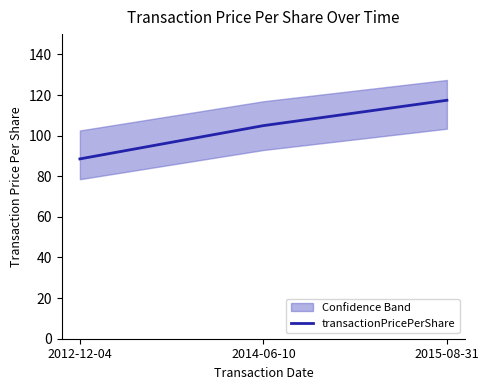

What is the difference between the values at 2015-08-31 and 2014-06-10?

12.5